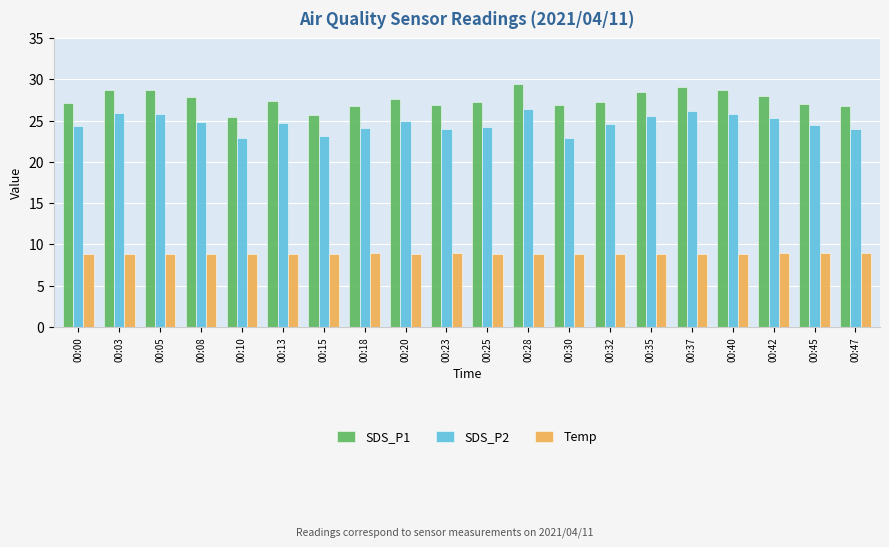

What is the greatest value displayed?

29.4